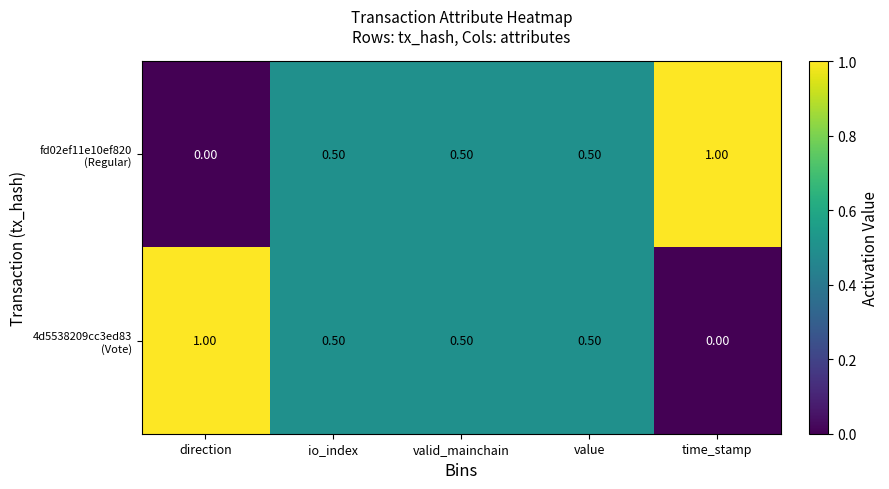

At how many categories does at least one series exceed 0?

5